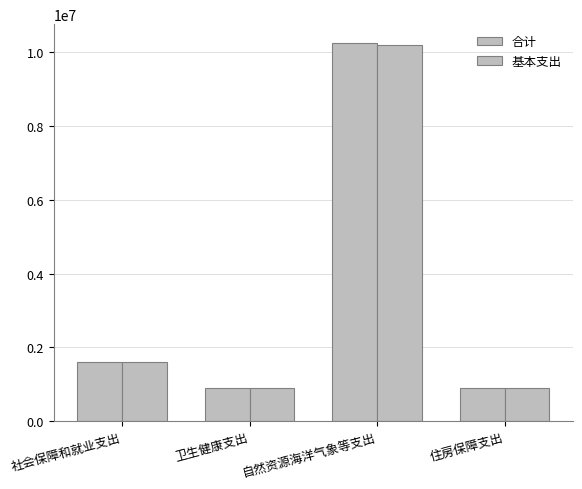

What is the lowest value of the 基本支出 series?

895819.3